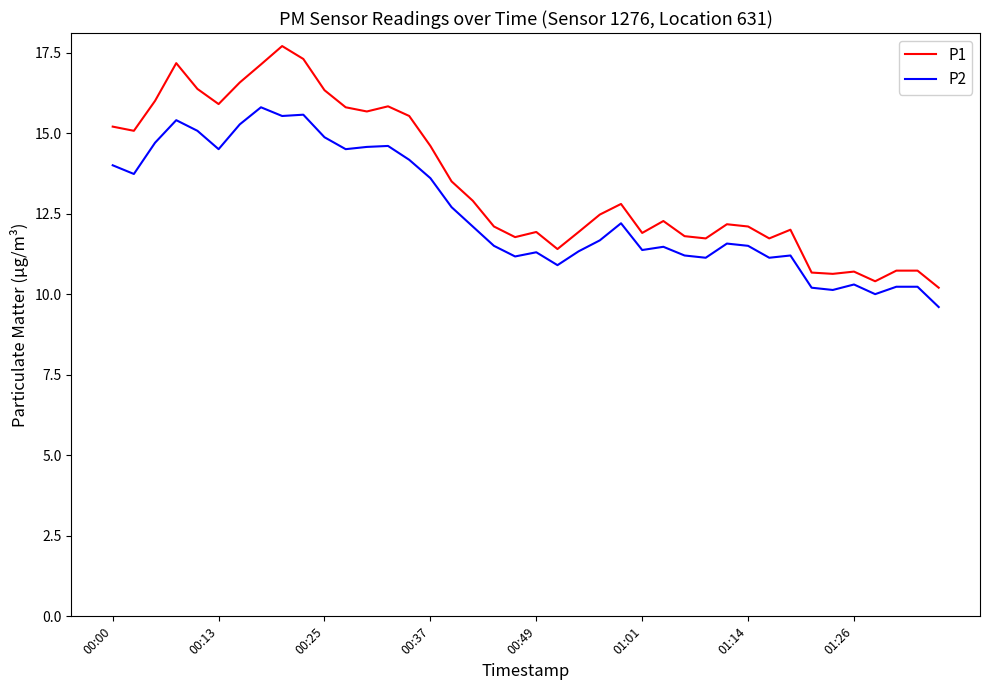

Which series has the widest spread of values?

P1